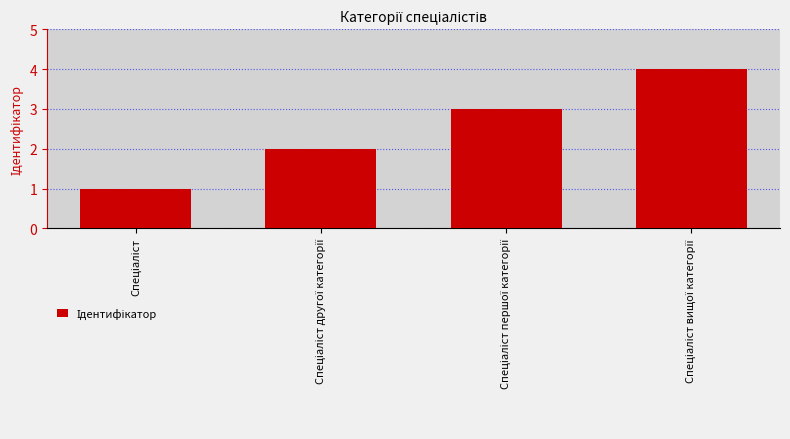

What is the difference between the second highest and minimum values?

2